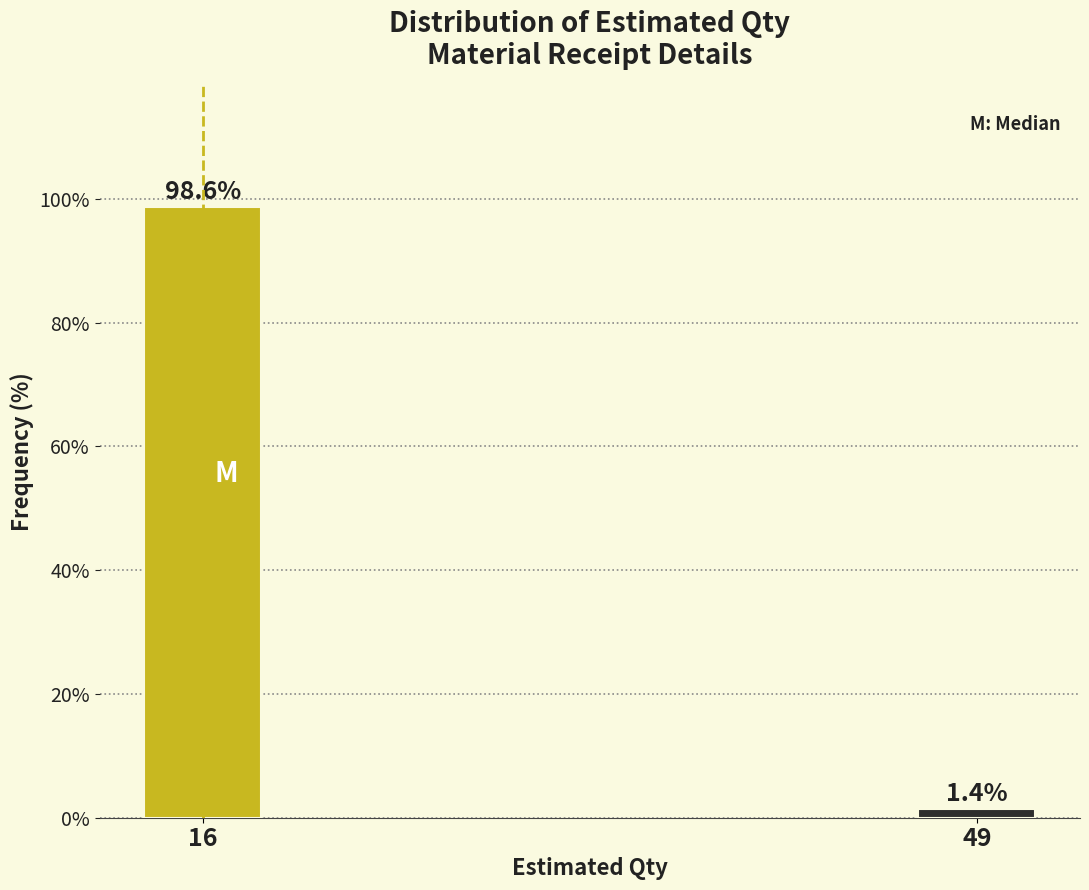

Reading left to right, list all the values displayed in this chart.

16=98.6	49=1.4